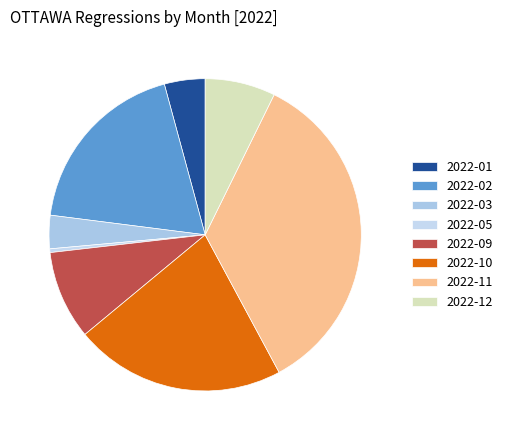

How many segments does this pie chart have?

8